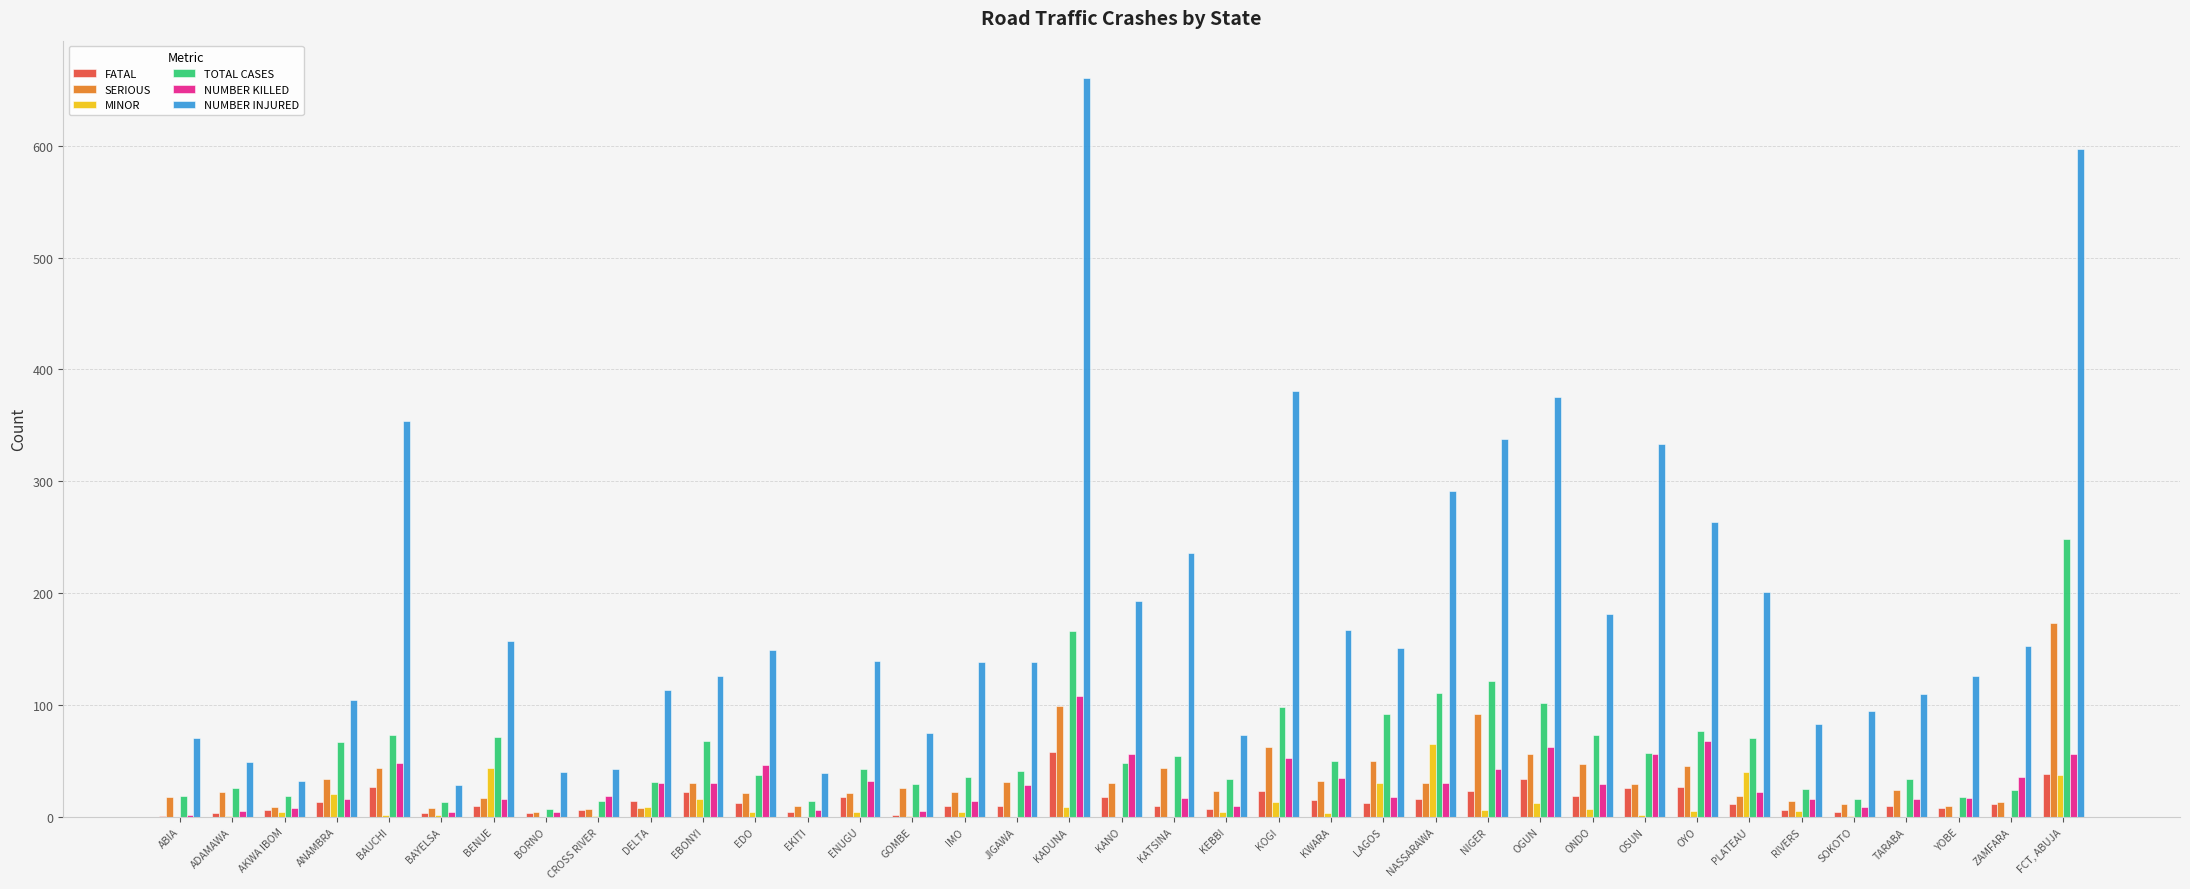

True or false: TOTAL CASES has a value of 34 at TARABA.

True